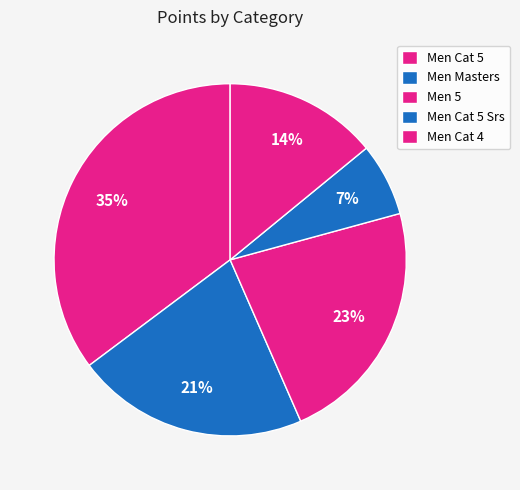

To the nearest percent, what is the average slice percentage?

20%